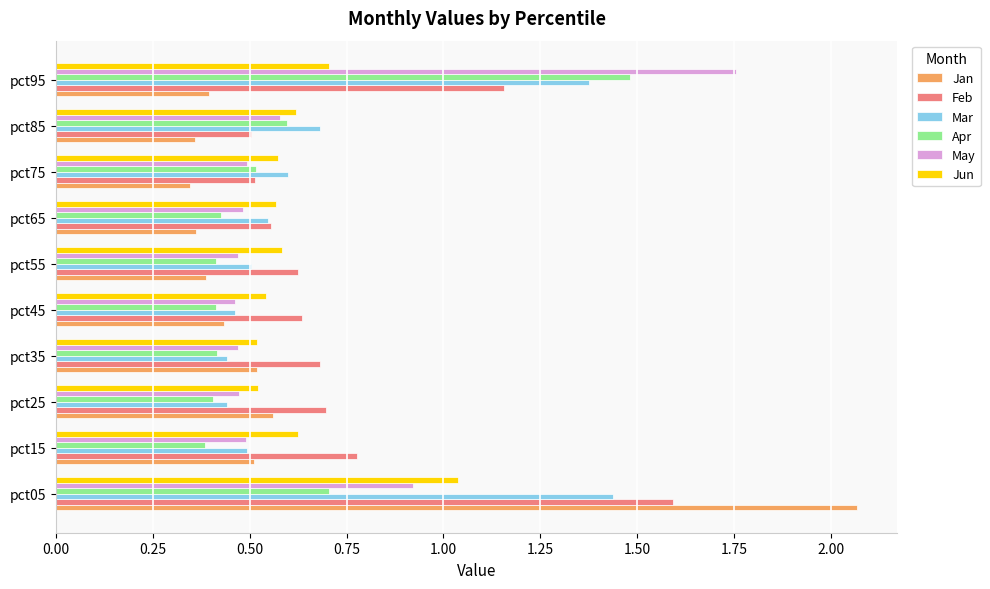

What is the sum of all Mar values?

7.0